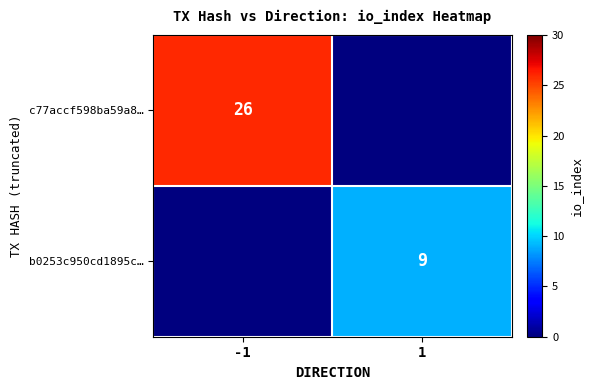

Is it true that c77accf598ba59a8… equals 26 at -1?

True